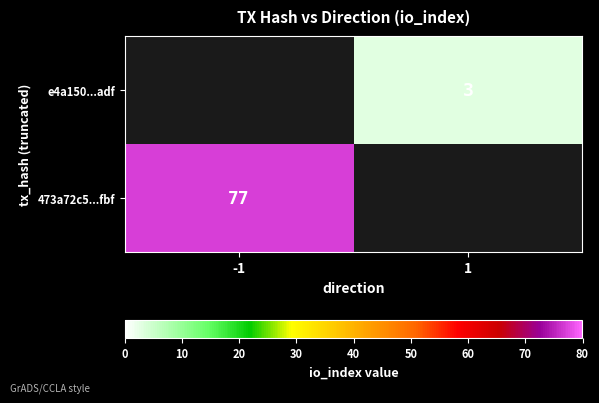

What is the total value across all series at 1?

3